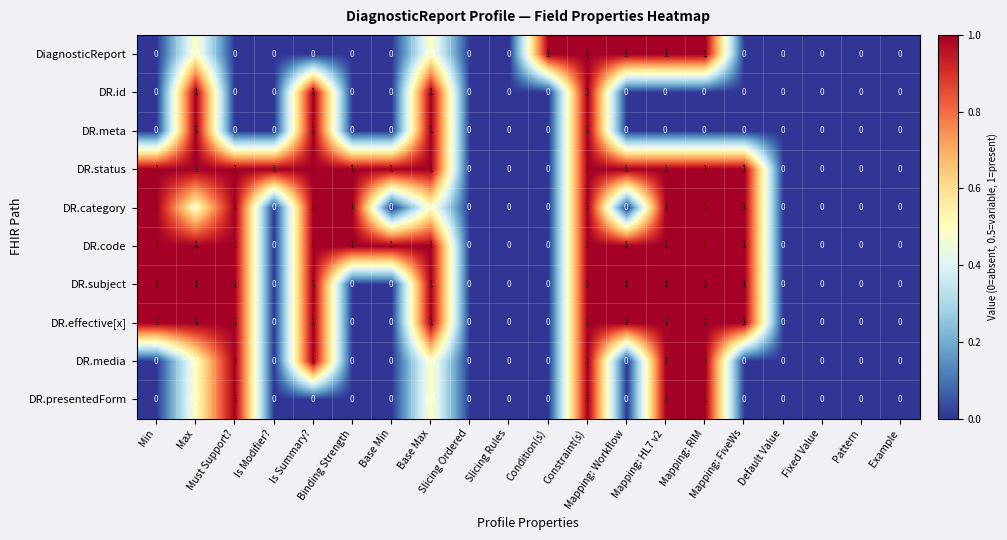

What is the difference between the maximum and minimum values in the DR.meta series?

1.0